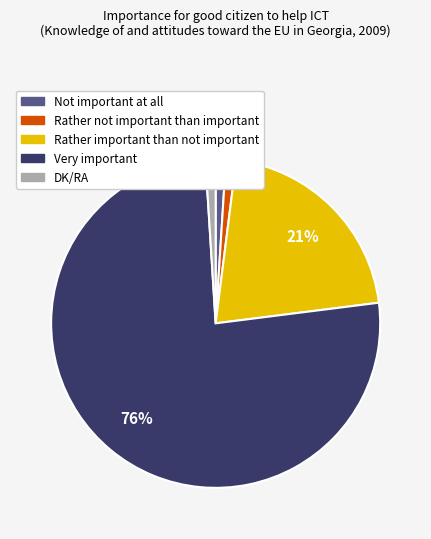

Do Very important and Rather not important than important together represent more than half of the pie?

Yes